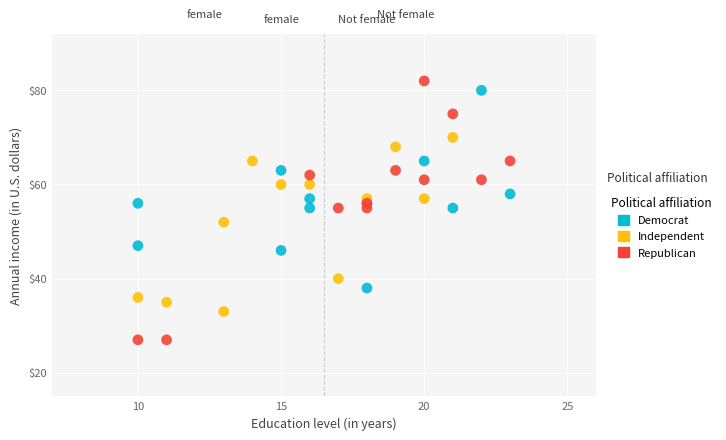

Which series contains the highest Y value?

Republican